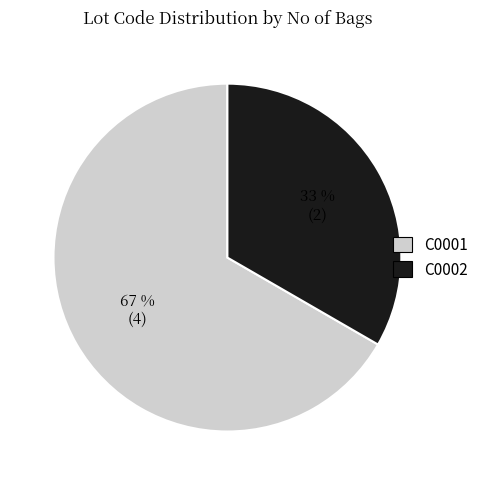

Which category has the smallest portion of the pie?

C0002